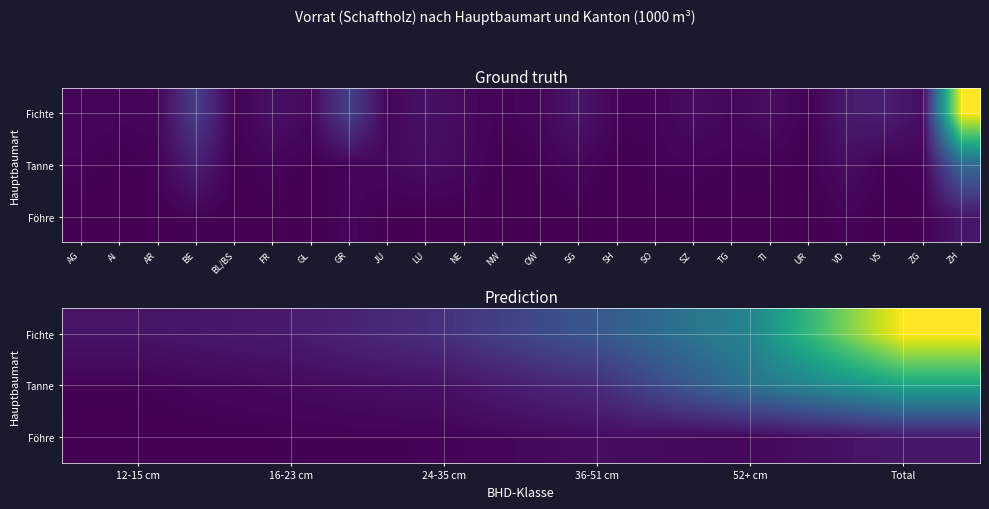

True or false: Fichte has a value of 4275 at Total.

False